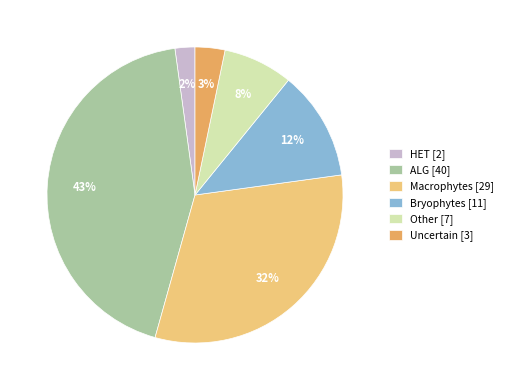

To the nearest percent, what is the average slice percentage?

17%